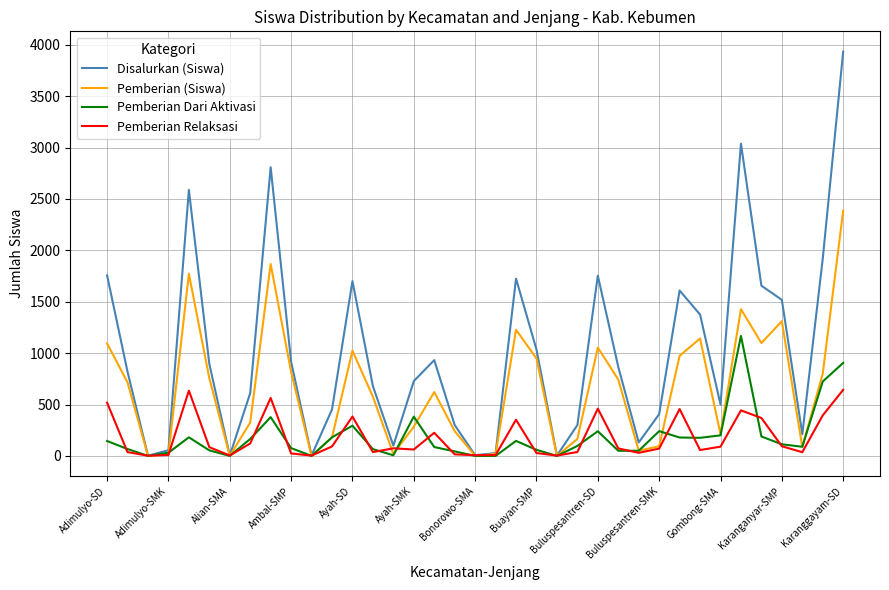

Which series has the largest total across all categories?

Disalurkan (Siswa)